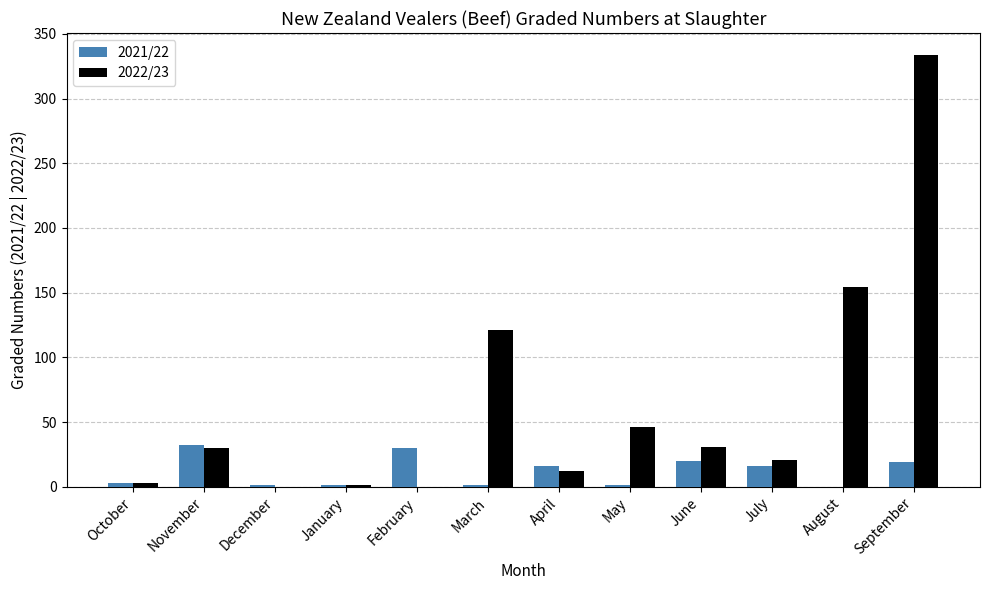

Is the value of 2022/23 at May greater than the value of 2021/22 at March?

Yes